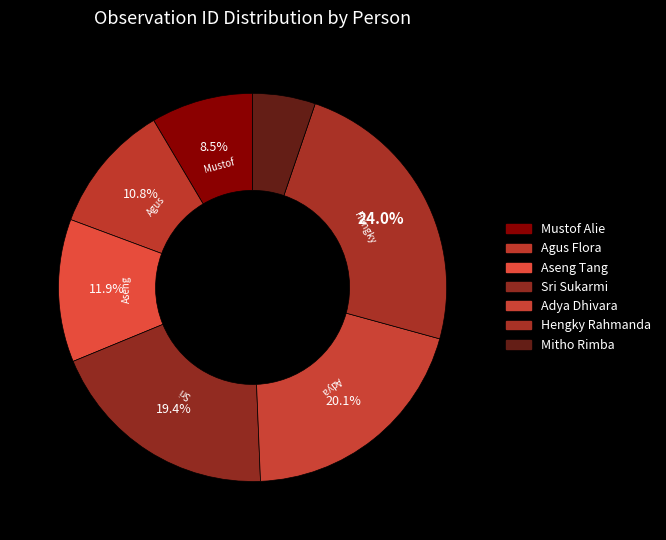

To the nearest percent, what portion does Adya Dhivara represent?

20%